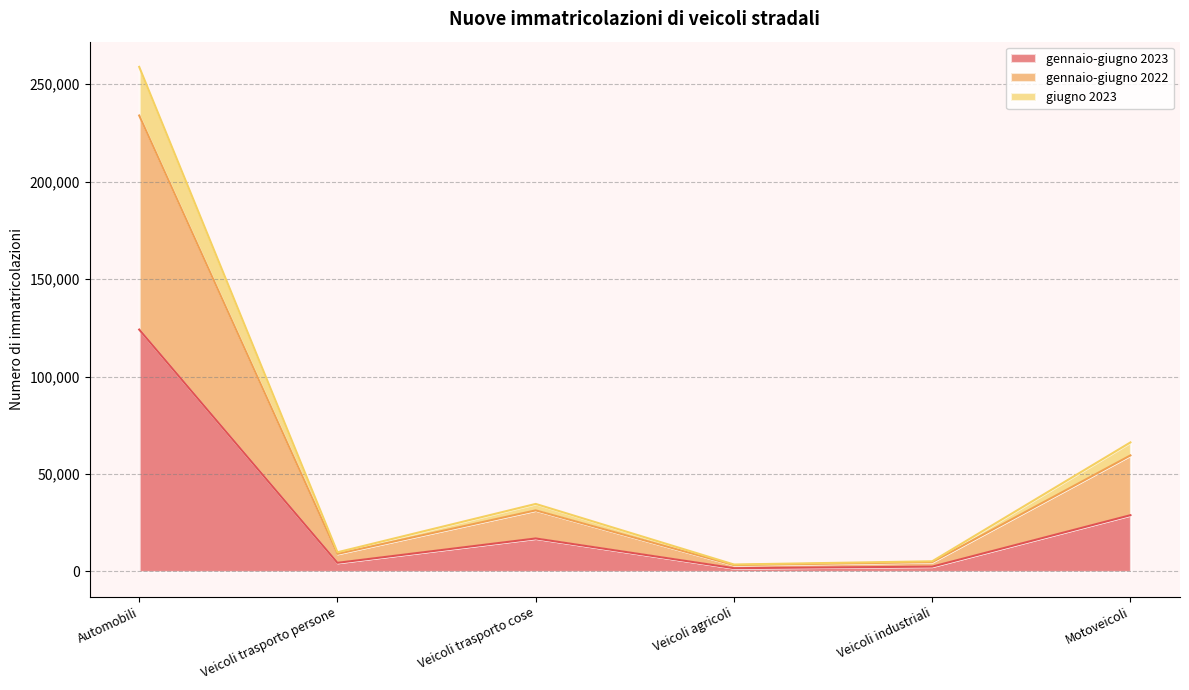

What is the total value across all series at Automobili?

258910